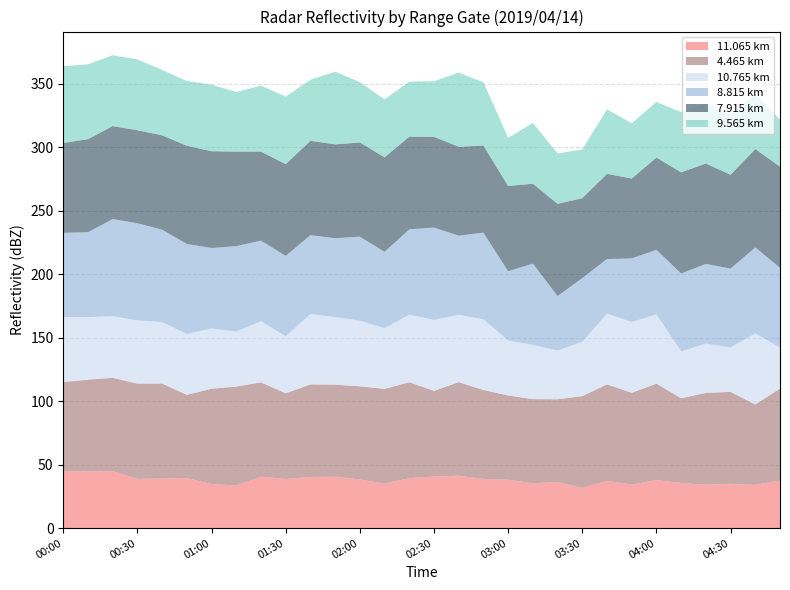

What is the total value across all series at 03:30?

298.2